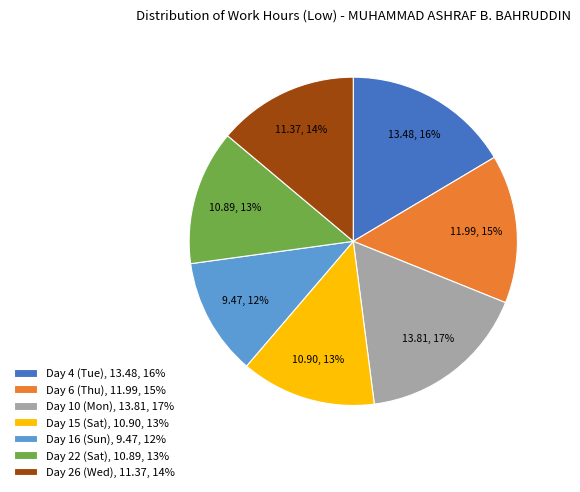

To the nearest percent, what portion does Day 22 (Sat) represent?

13%